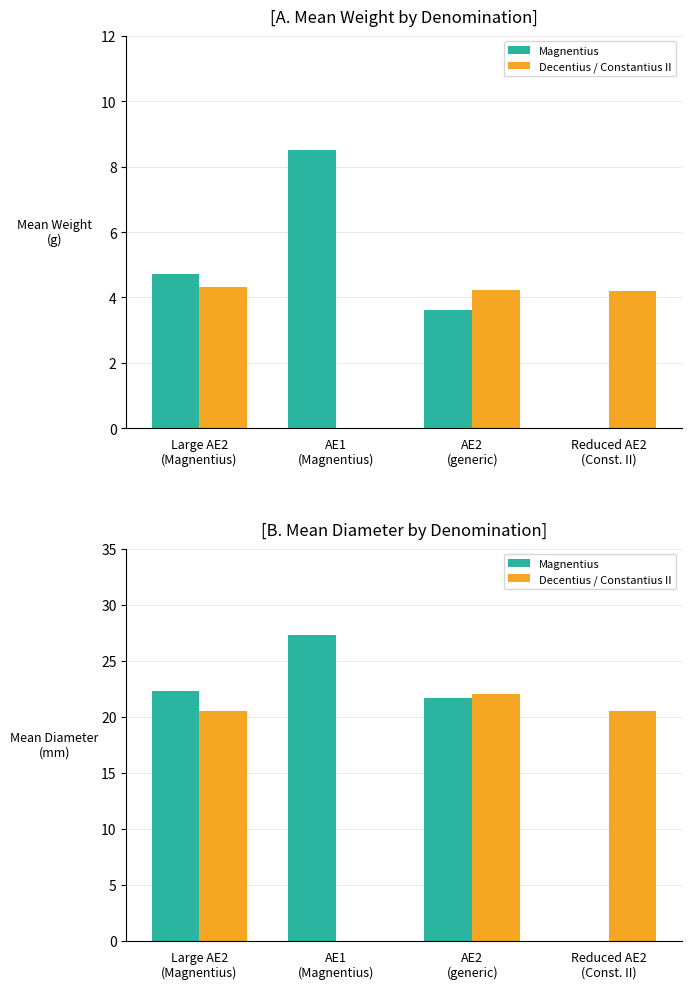

Which series has the largest range (max minus min)?

Magnentius